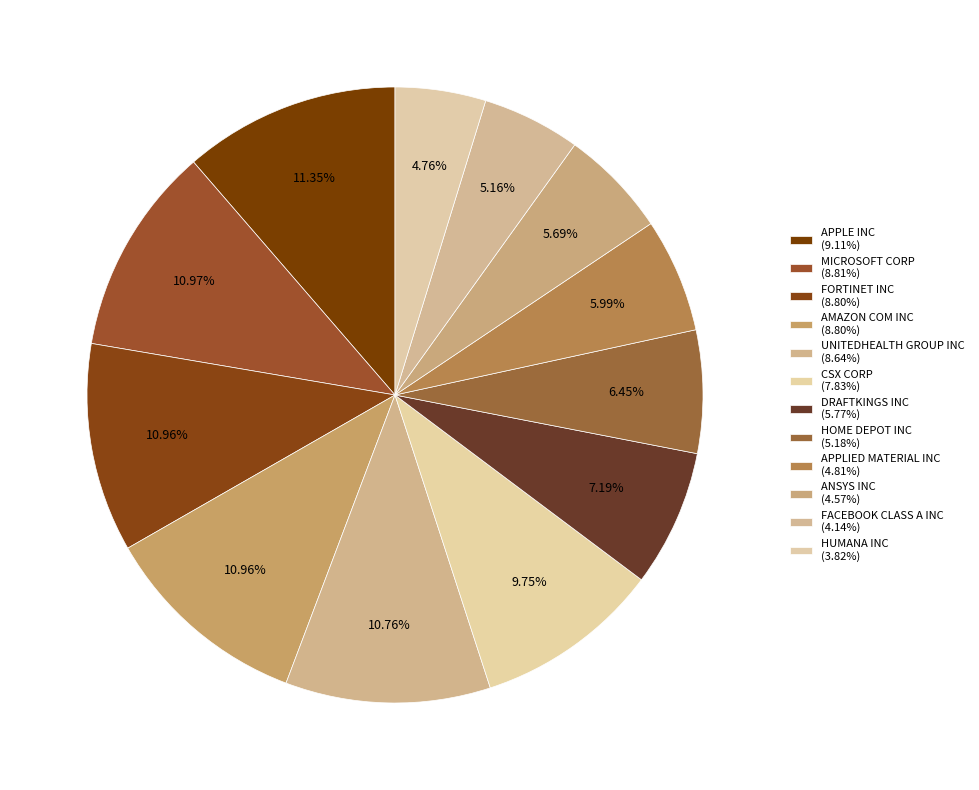

What is the change in value from DRAFTKINGS INC to ANSYS INC?

-1.2